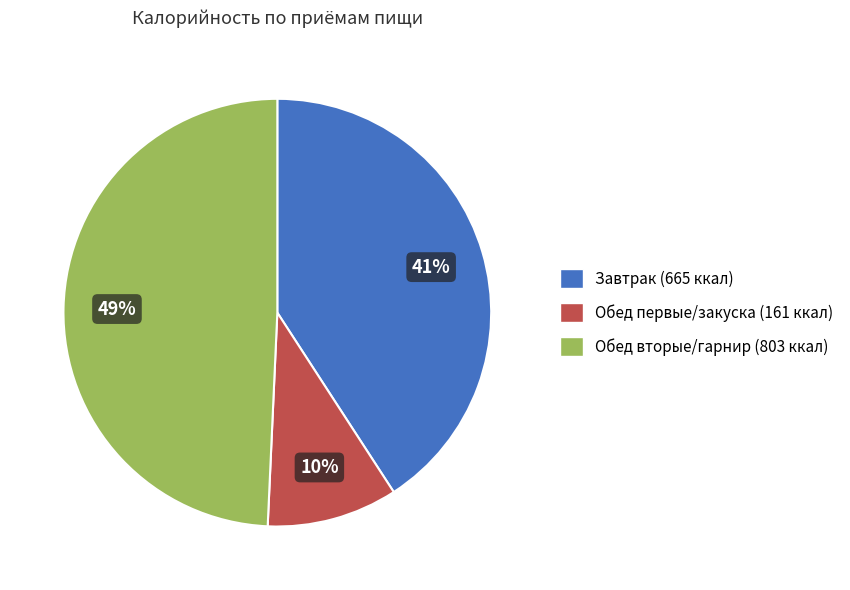

Is there any slice that represents more than half of the pie?

No